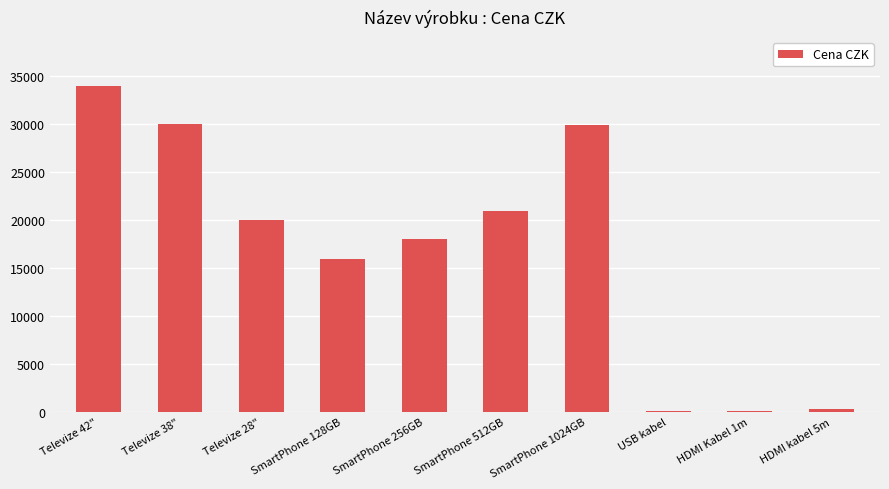

What value does the data have at SmartPhone 512GB?

21000